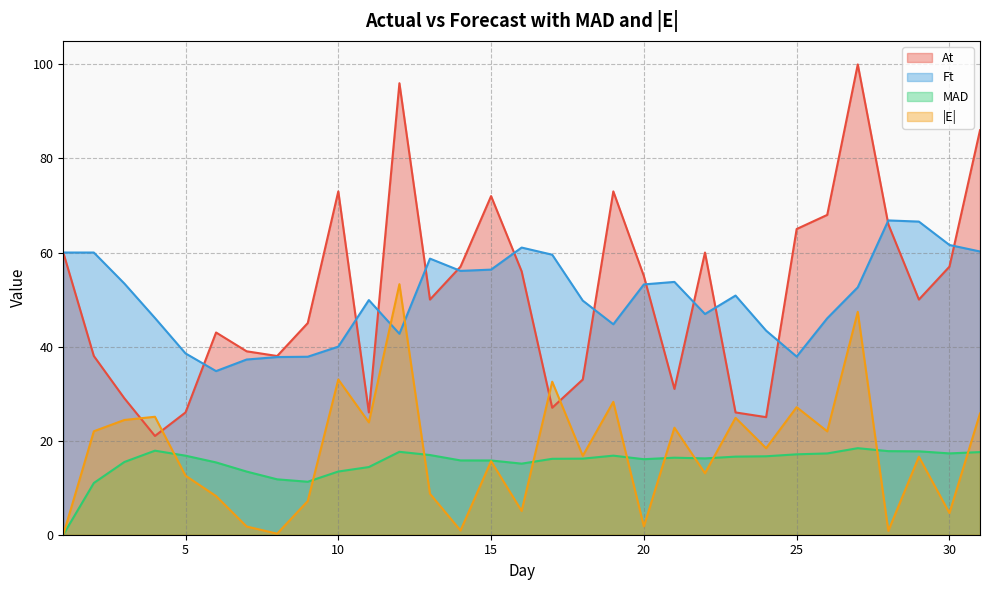

Does the chart display data point markers on the line(s)?

No